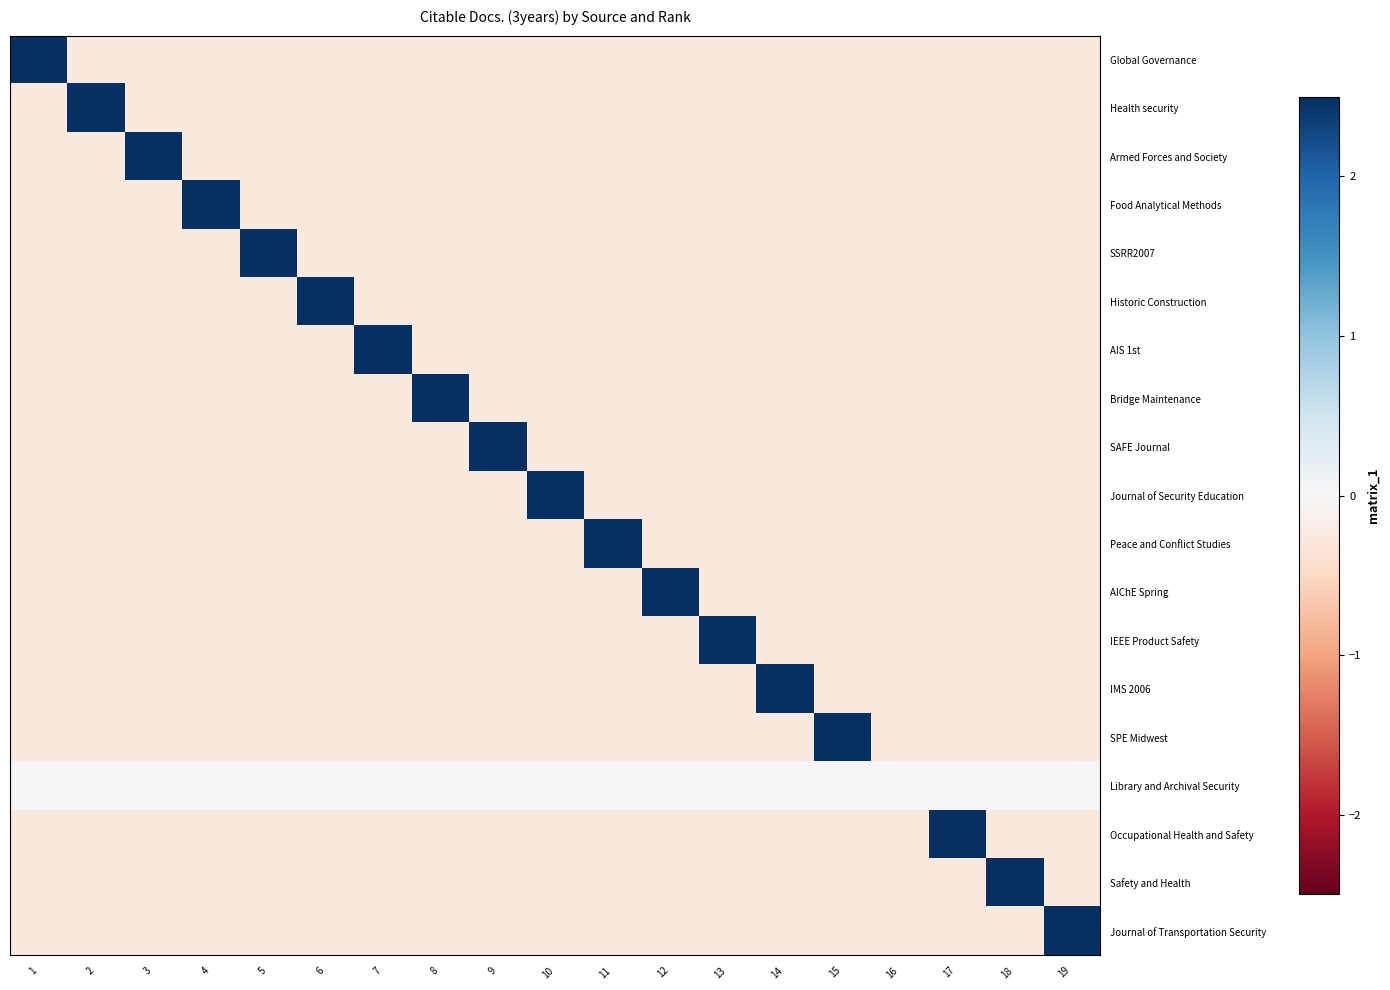

Count the number of data series in this chart.

19